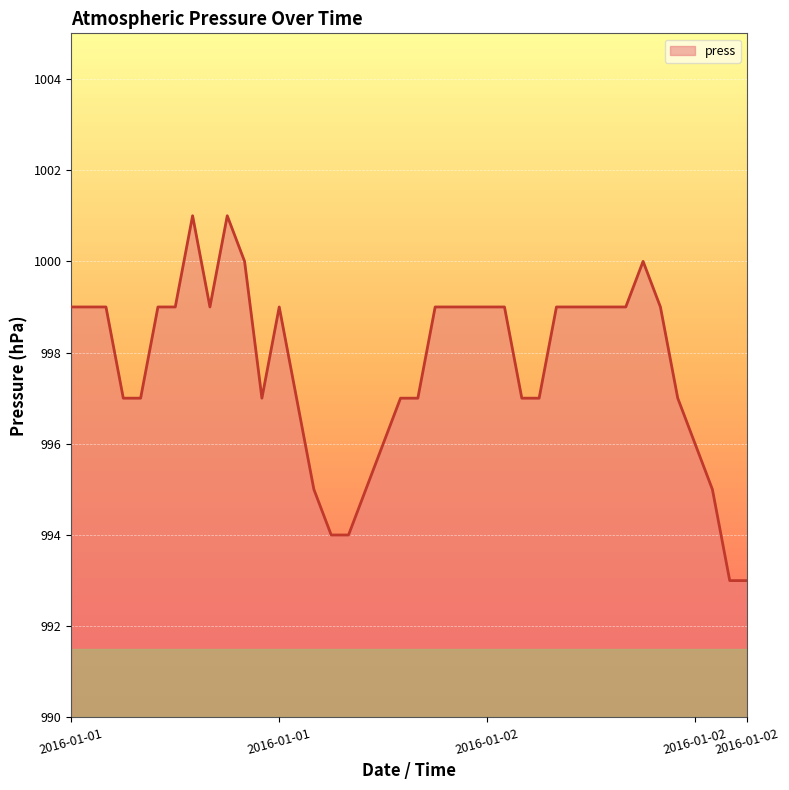

What is the difference between the maximum and minimum values?

8